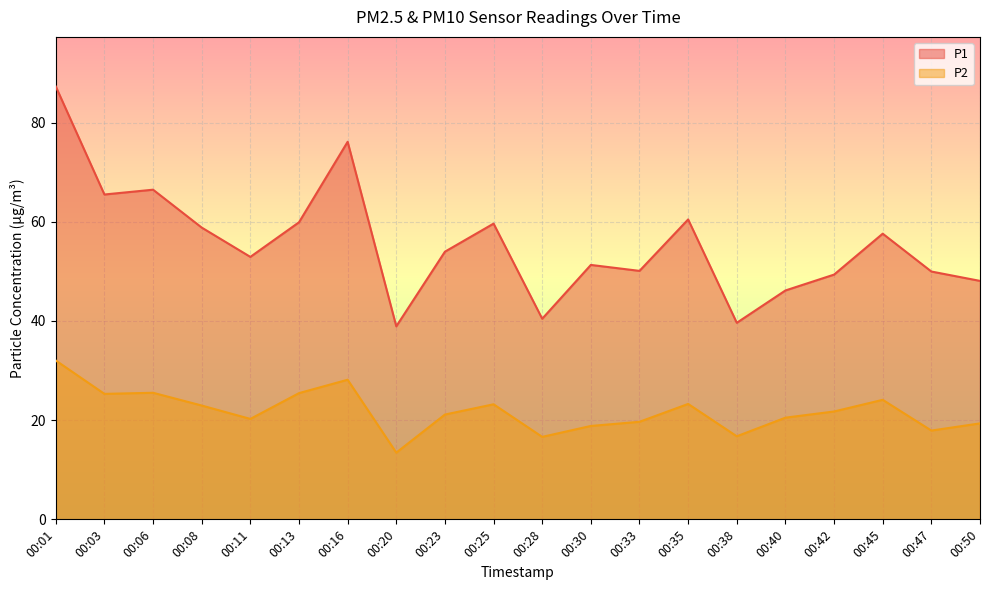

List the series in order of their overall mean, lowest first.

P2, P1